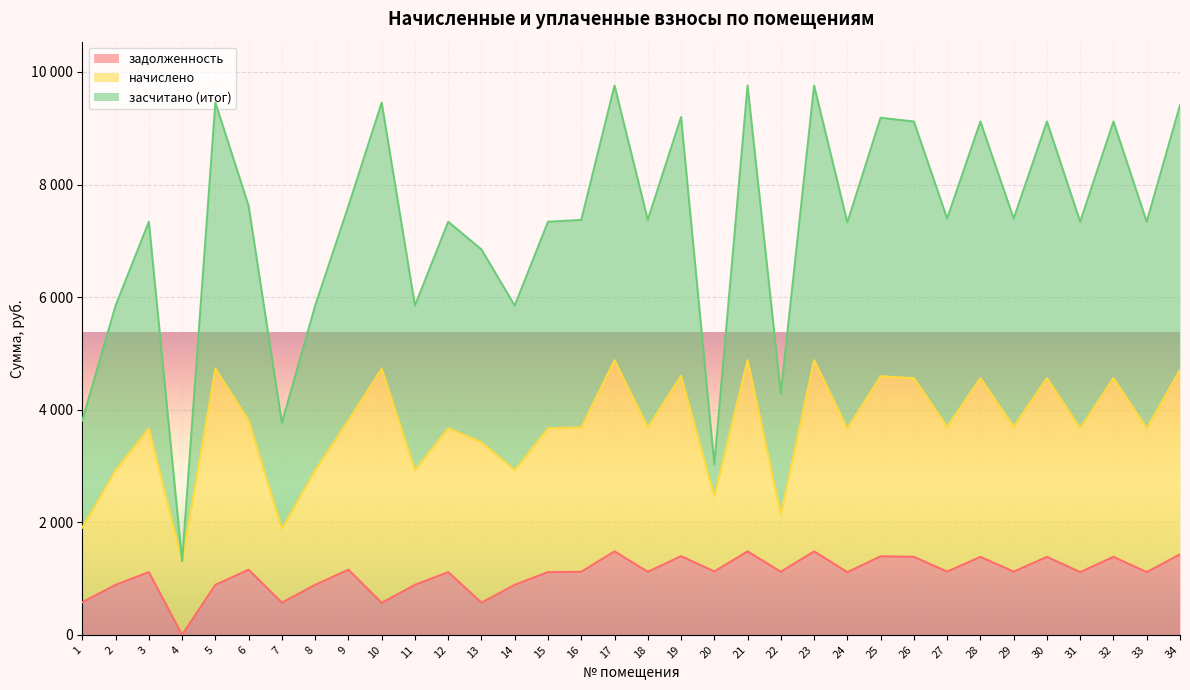

Does the chart display data point markers on the line(s)?

No